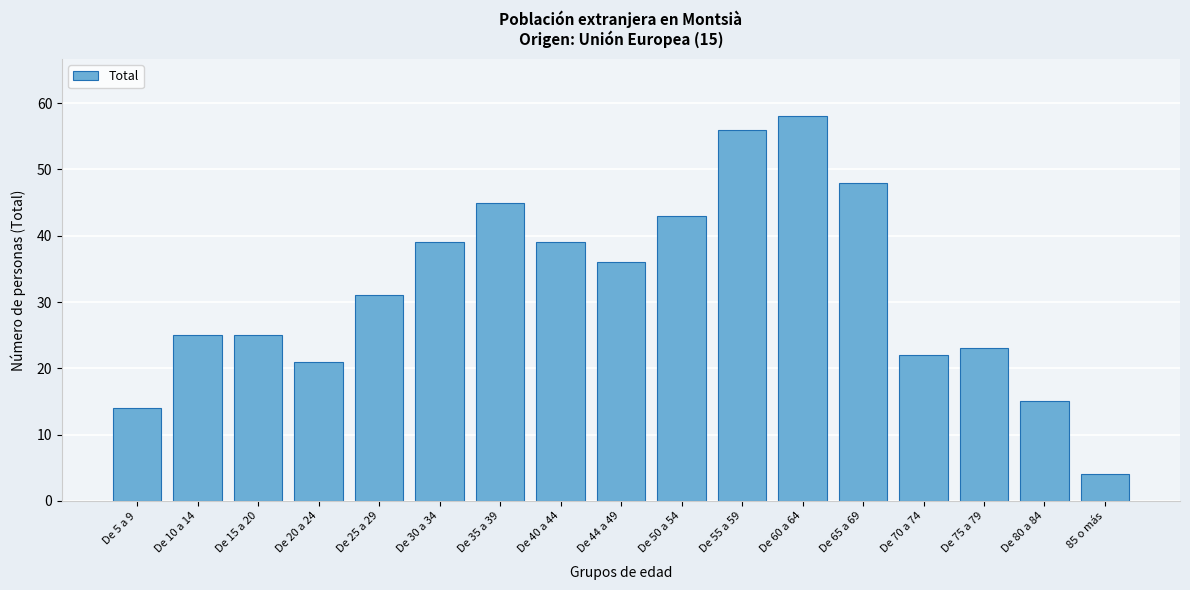

Reading left to right, extract all data points from this chart.

De 5 a 9=14	De 10 a 14=25	De 15 a 20=25	De 20 a 24=21	De 25 a 29=31	De 30 a 34=39	De 35 a 39=45	De 40 a 44=39	De 44 a 49=36	De 50 a 54=43	De 55 a 59=56	De 60 a 64=58	De 65 a 69=48	De 70 a 74=22	De 75 a 79=23	De 80 a 84=15	85 o más=4